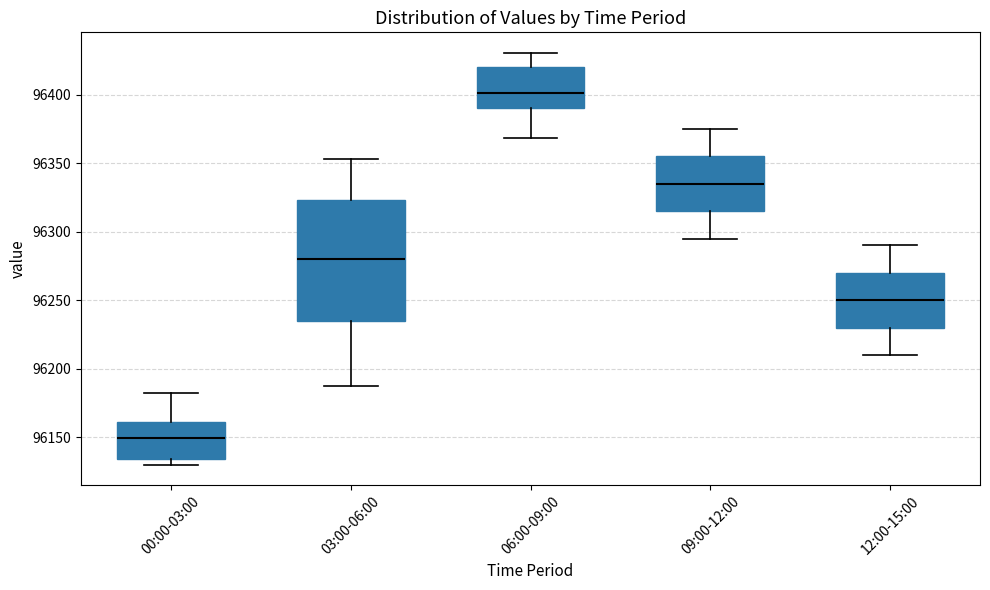

Where is the upper edge of the box for 03:00-06:00 on the y-axis? The values are not printed on the chart, so give them approximately, as read against the axis.

96325